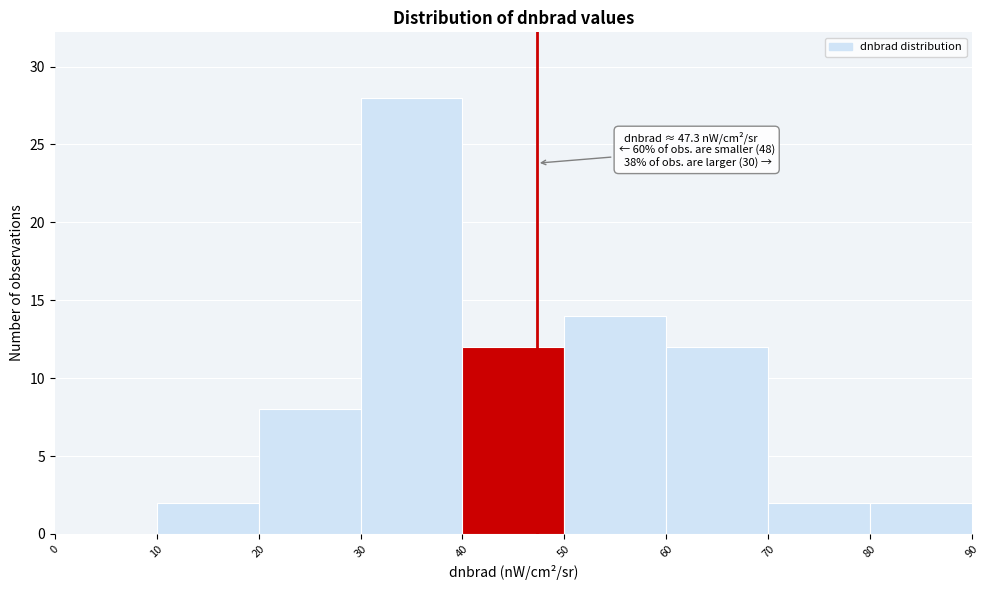

Which range on the x-axis has the tallest bar?

30 to 40